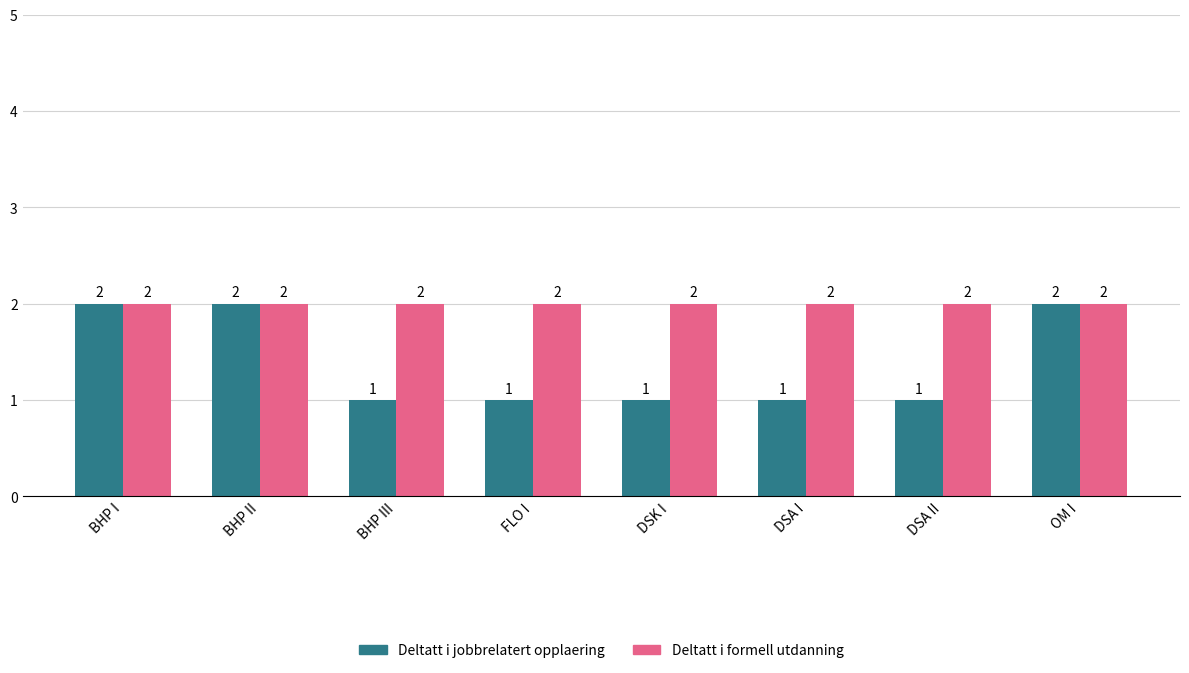

What is the label of the 5th bar from the right?

FLO I